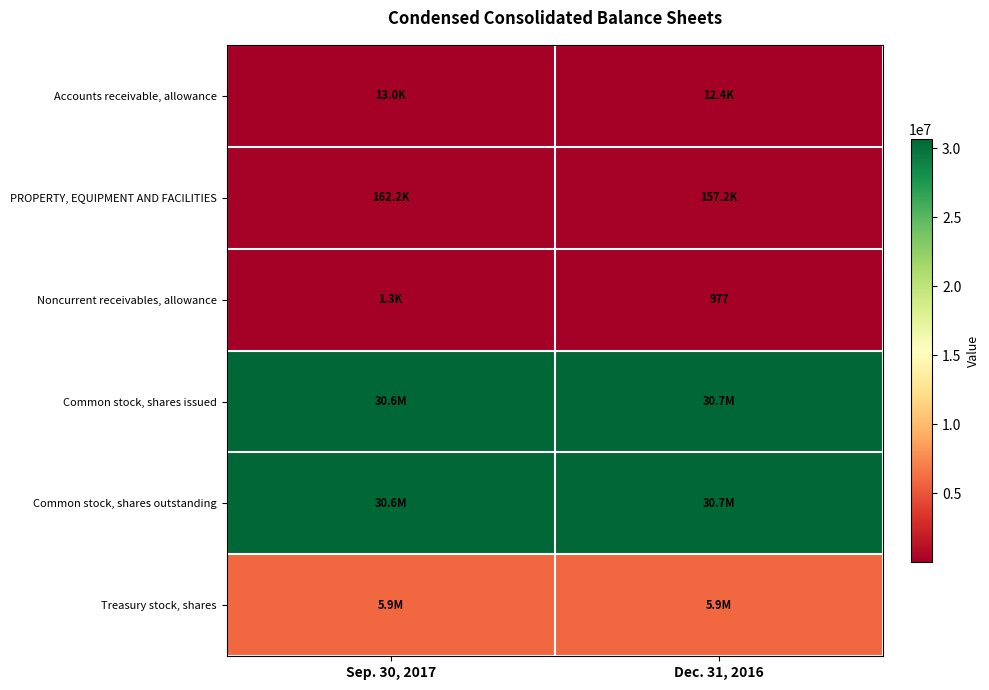

Is the value of Common stock, shares issued at Dec. 31, 2016 greater than the value of Treasury stock, shares at Sep. 30, 2017?

Yes